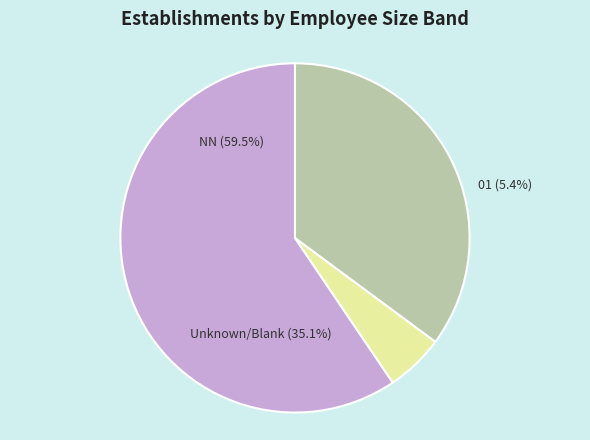

Is the sum of  and 01 greater than half?

No